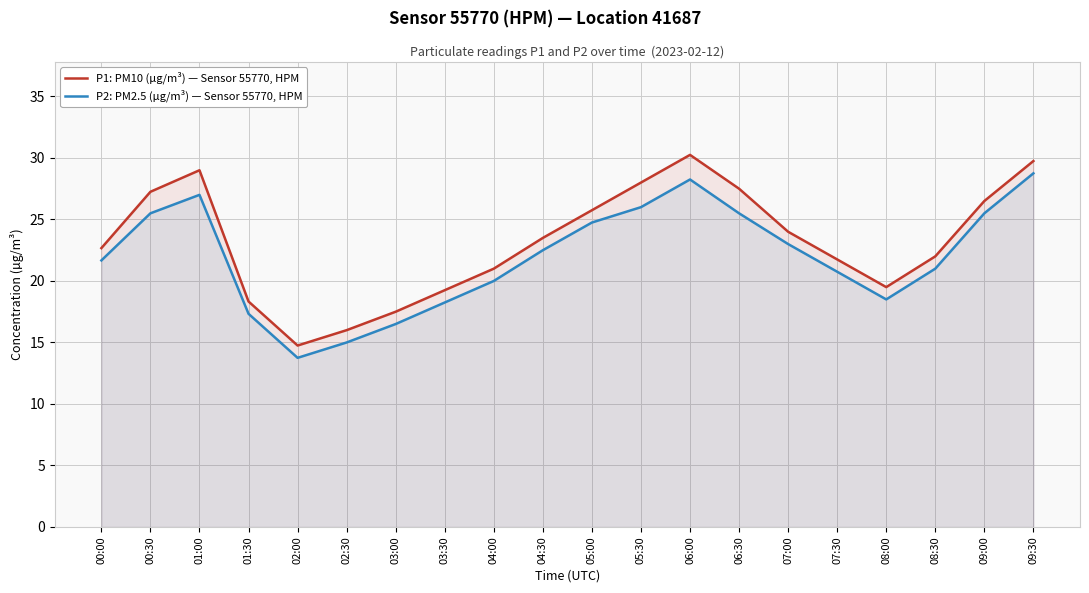

True or false: P1: PM10 (µg/m³) — Sensor 55770, HPM has a value of 7.8 at 01:30.

False